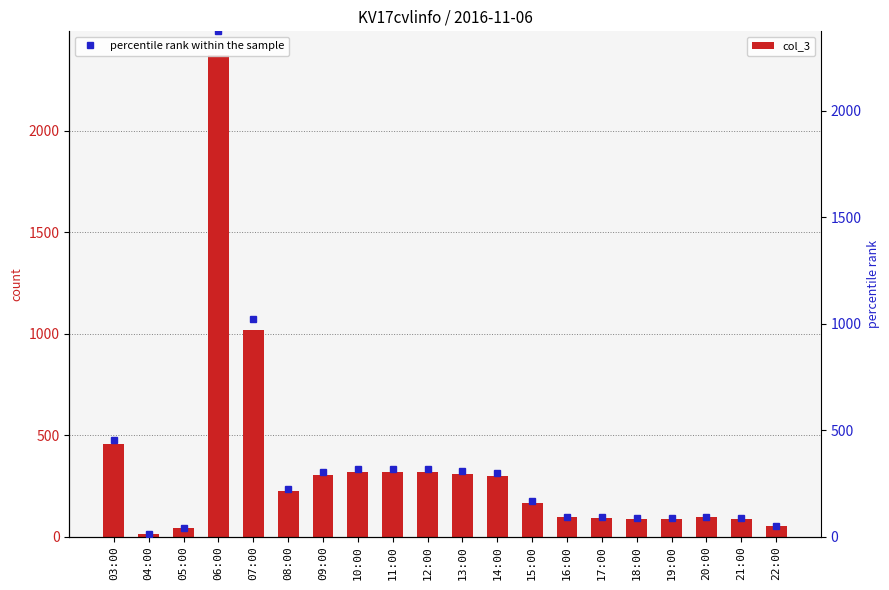

What position from the left is 10:00?

8